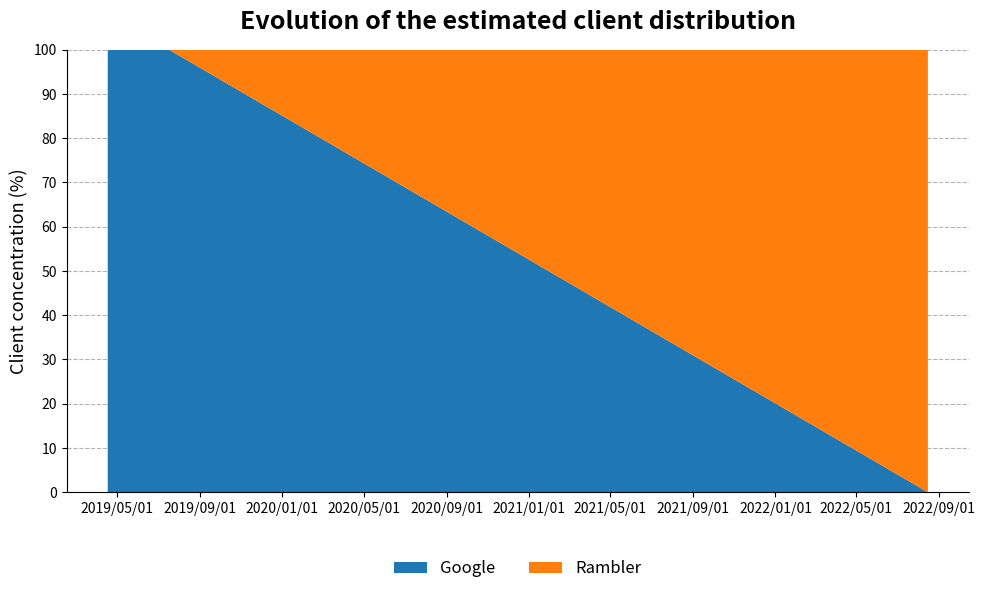

What is the difference between the second highest and minimum values in the Google series?

100